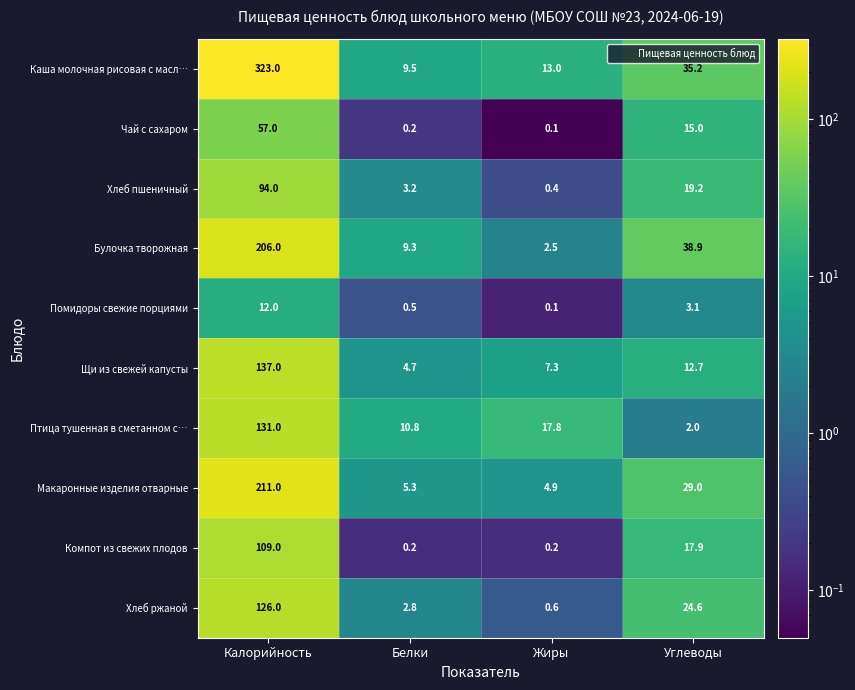

Which category has the lowest value in the Макаронные изделия отварные series?

Жиры